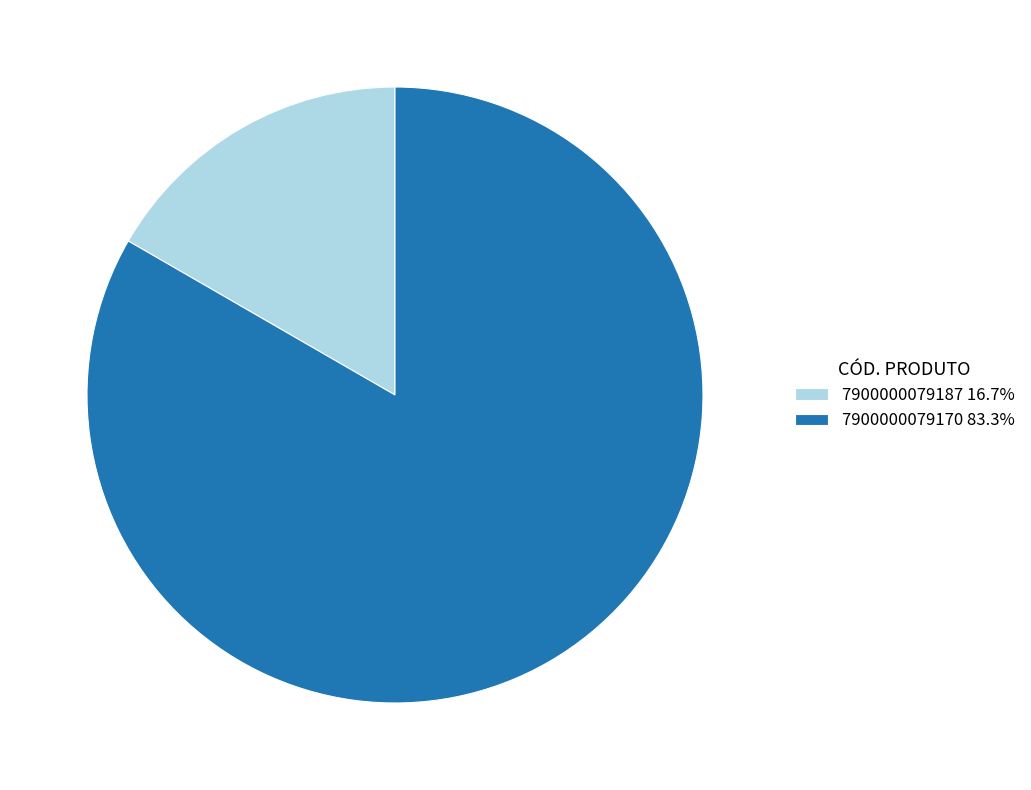

Does 7900000079170 represent more than half of the total?

Yes